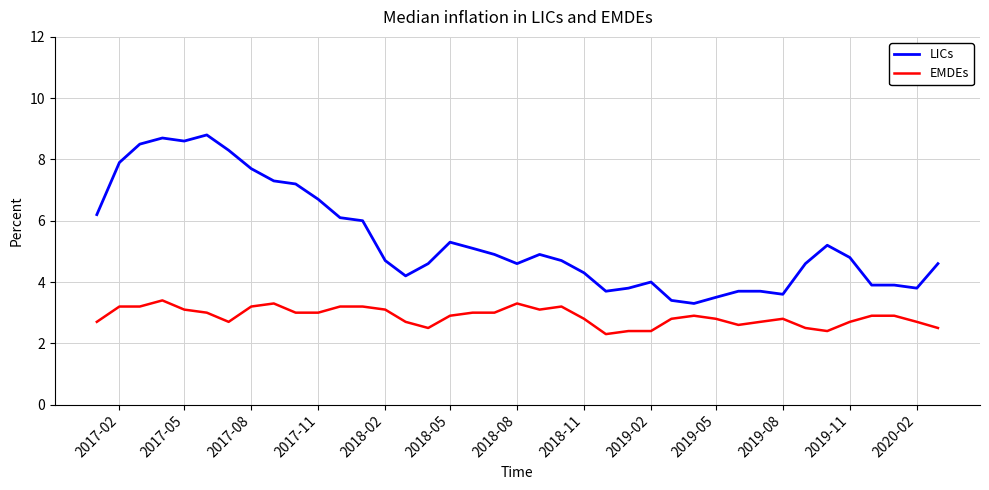

How many lines are shown in the chart?

2